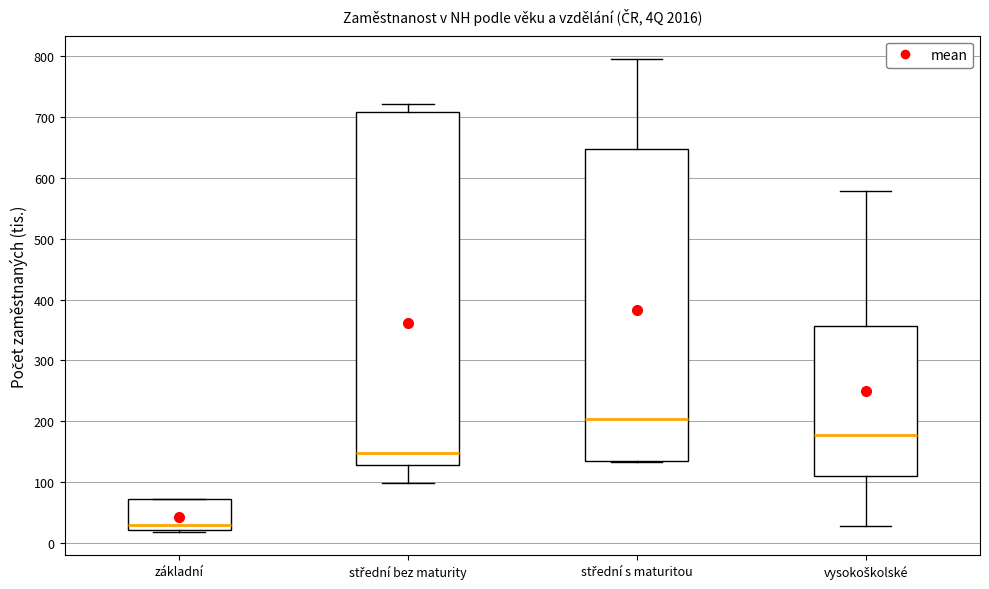

Which box is the tallest, from its lower edge to its upper edge?

střední bez maturity